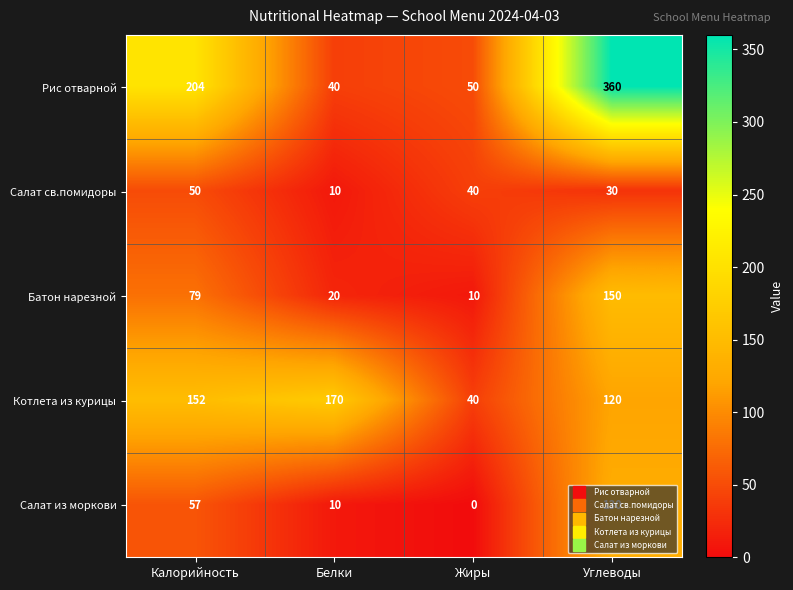

Count the Котлета из курицы values in the range 120 to 170.

3